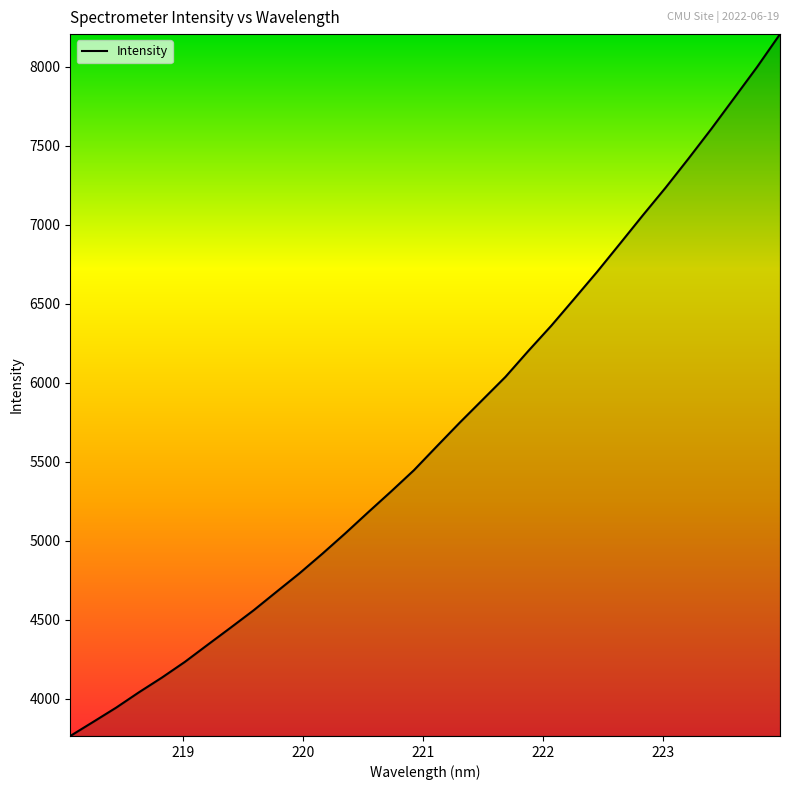

What is the maximum value shown in the chart?

8205.3